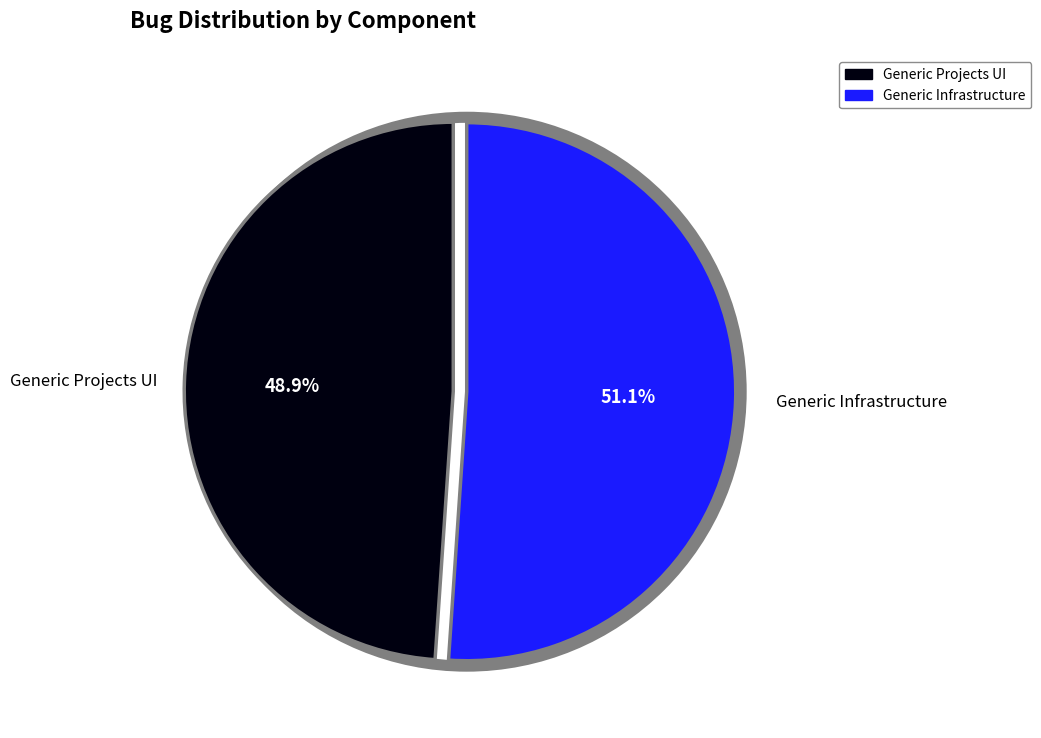

Is Generic Projects UI the majority of the pie?

No